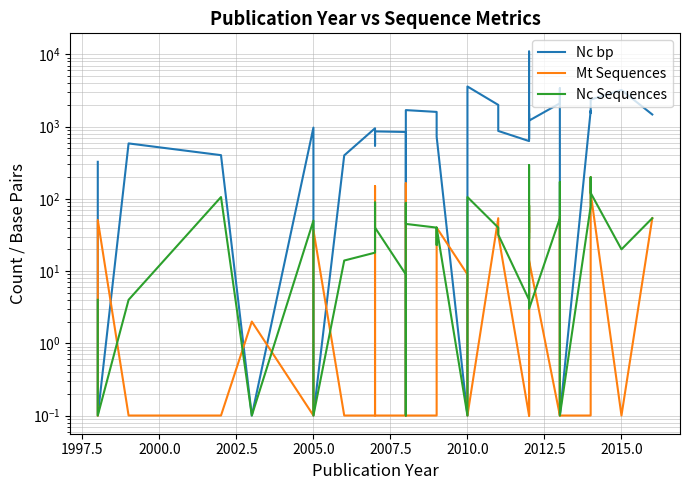

What are all the series names shown in the legend?

Nc bp, Mt Sequences, Nc Sequences